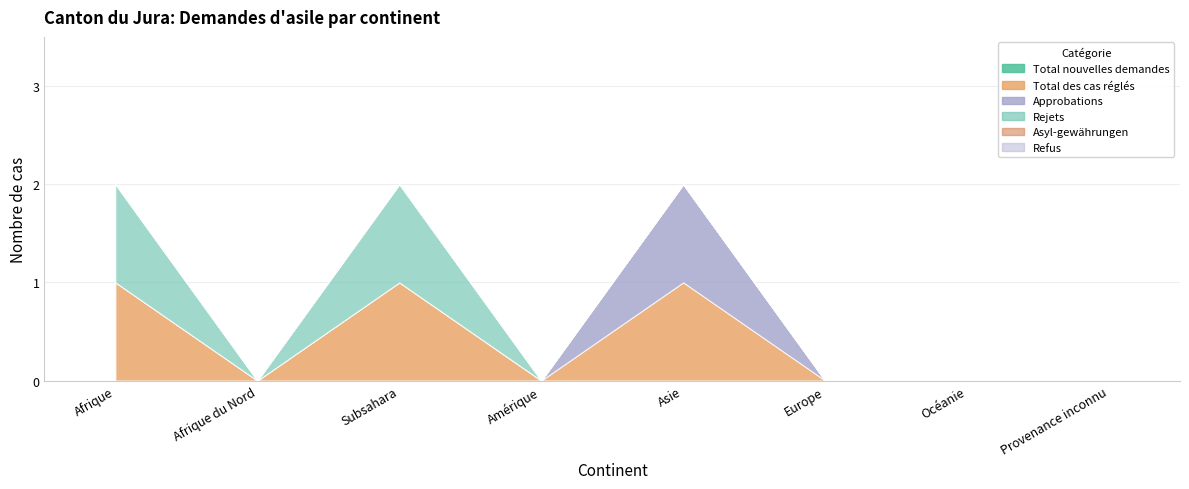

What position from the right is Amérique?

5